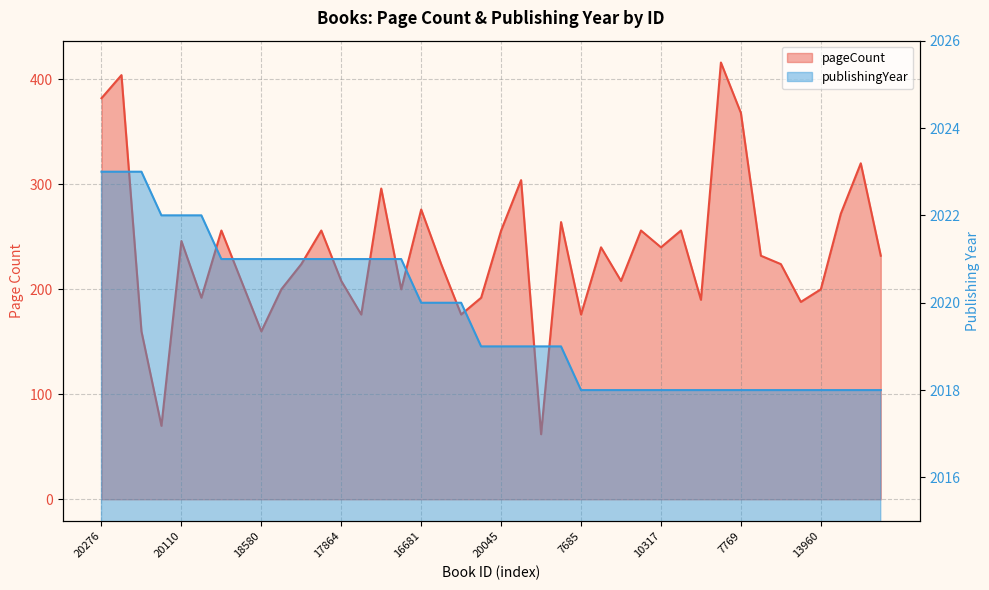

What is the spread (max minus min) of values at 17972?

1952